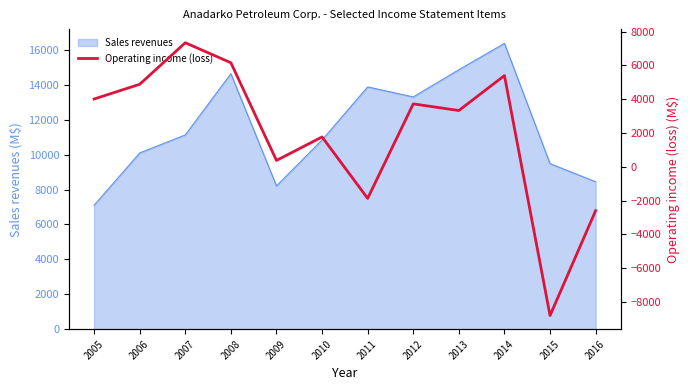

The value at 2008 is 9352. True or false?

False